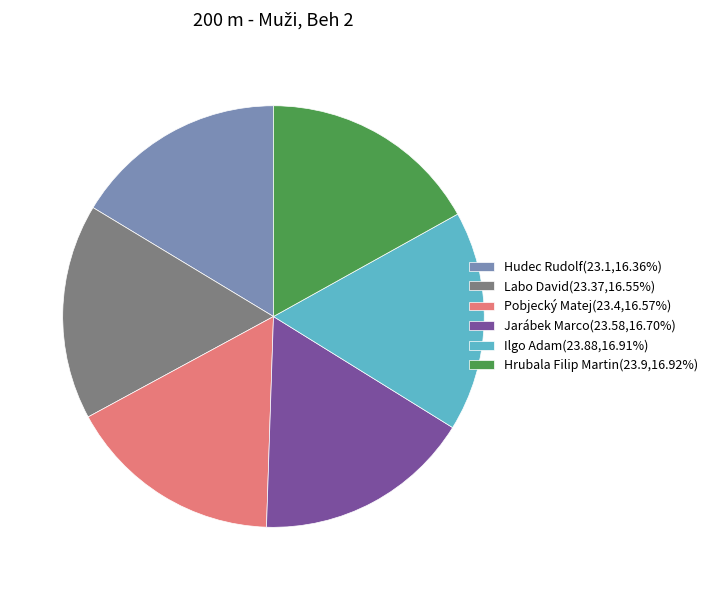

Does any single category account for the majority?

No